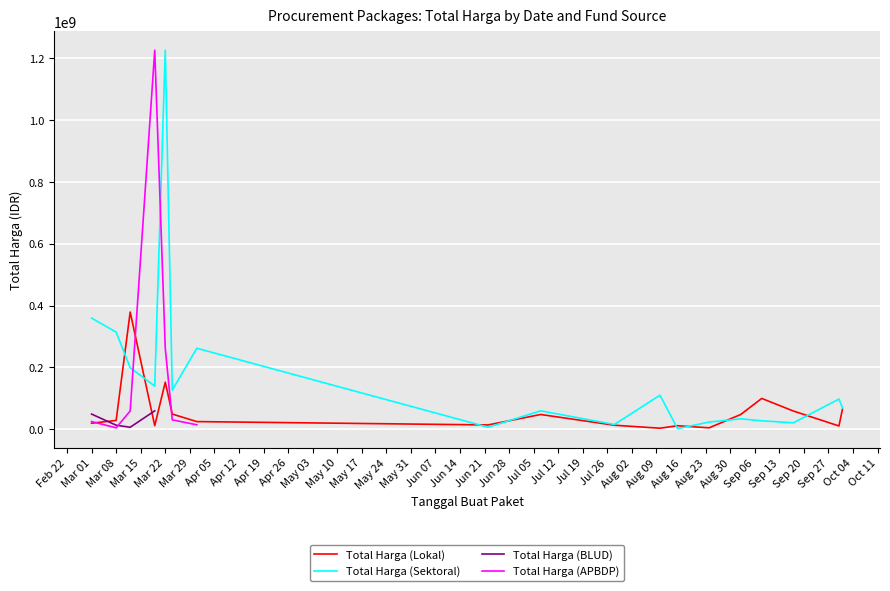

True or false: Total Harga (Sektoral) and Total Harga (BLUD) cross at least once.

False